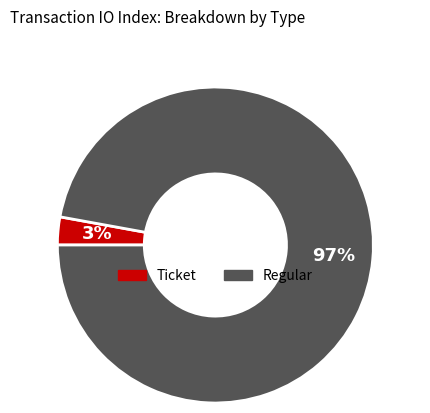

What is the largest slice in the pie chart?

Regular